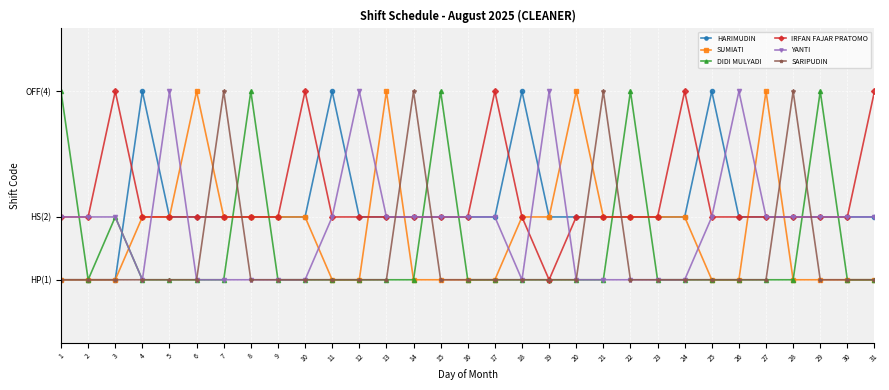

Reading right to left, list all the values displayed in this chart.

HARIMUDIN: 2	2	2	2	2	2	4	2	2	2	2	2	2	4	2	2	2	2	2	2	4	2	2	2	2	2	2	4	1	1	1
SUMIATI: 1	1	1	1	4	1	1	2	2	2	2	4	2	2	1	1	1	1	4	1	1	2	2	2	2	4	2	2	1	1	1
DIDI MULYADI: 1	1	4	1	1	1	1	1	1	4	1	1	1	1	1	1	4	1	1	1	1	1	1	4	1	1	1	1	2	1	4
IRFAN FAJAR PRATOMO: 4	2	2	2	2	2	2	4	2	2	2	2	1	2	4	2	2	2	2	2	2	4	2	2	2	2	2	2	4	2	2
YANTI: 2	2	2	2	2	4	2	1	1	1	1	1	4	1	2	2	2	2	2	4	2	1	1	1	1	1	4	1	2	2	2
SARIPUDIN: 1	1	1	4	1	1	1	1	1	1	4	1	1	1	1	1	1	4	1	1	1	1	1	1	4	1	1	1	1	1	1